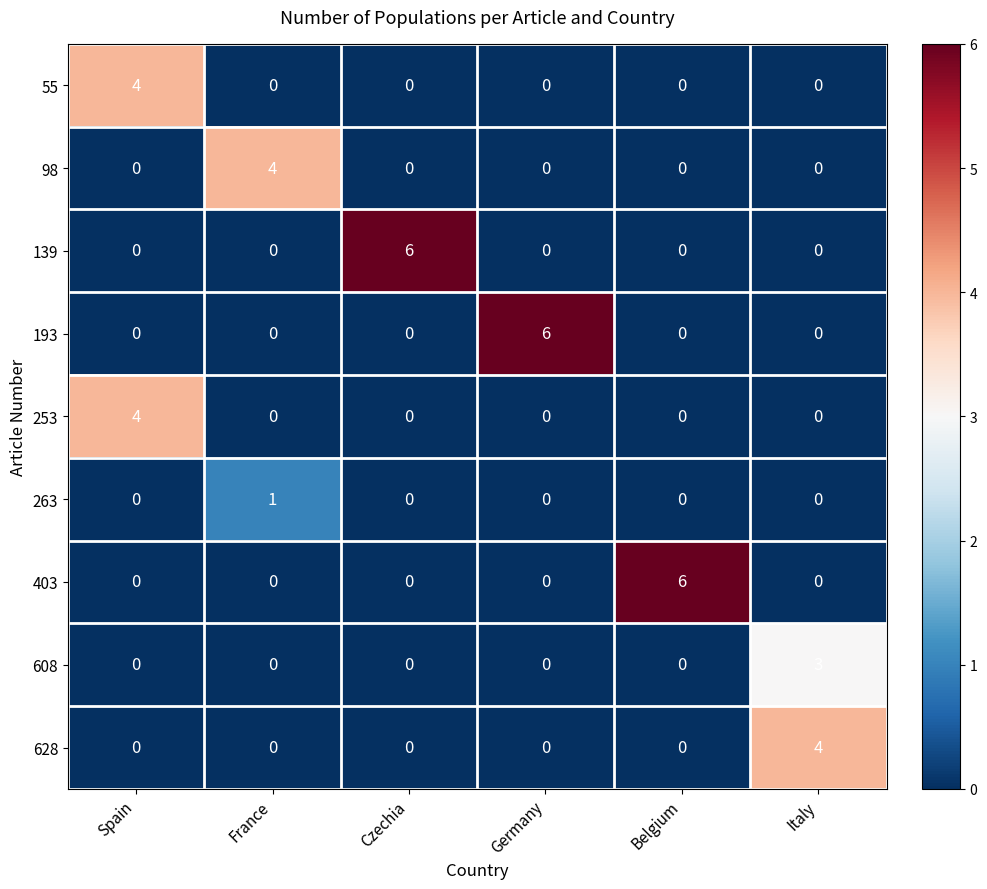

Between France and Germany, which series saw the biggest shift?

193